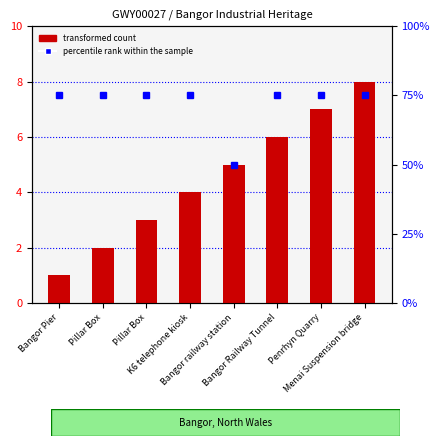

What is the smallest value displayed?

1